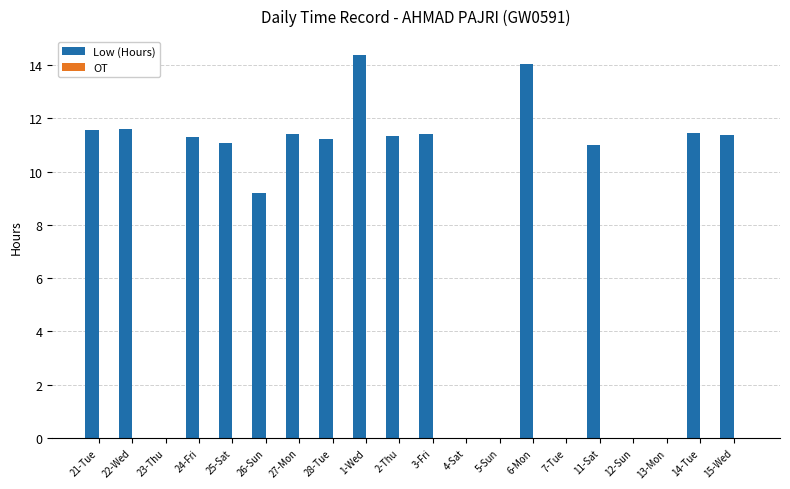

Which has a higher value, 3-Fri or 1-Wed?

1-Wed